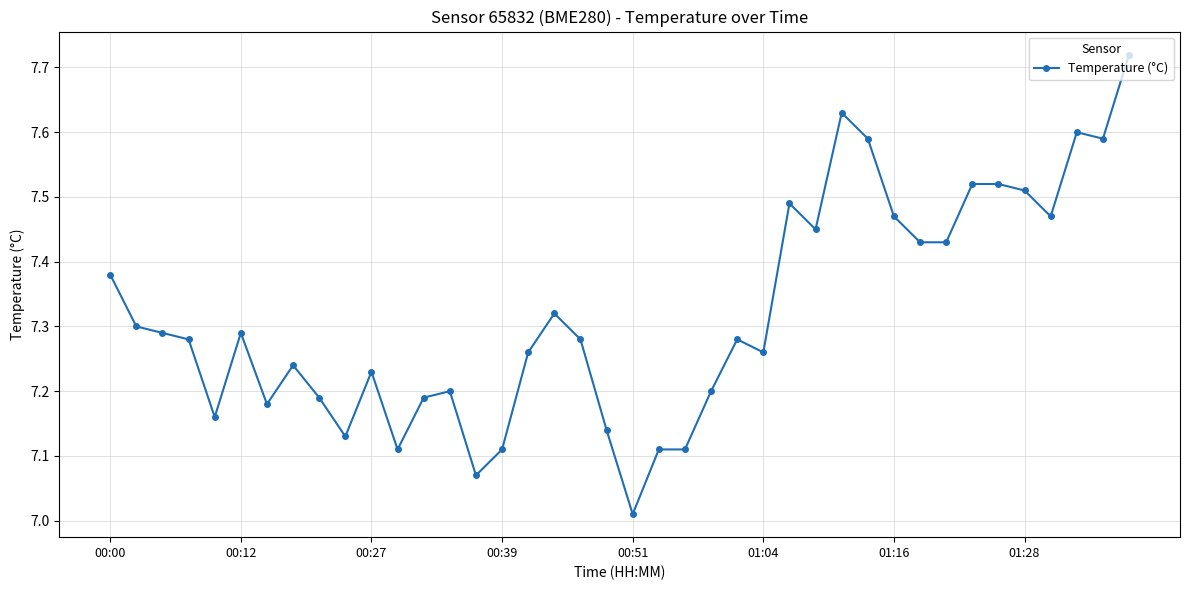

True or false: the data has more than 1 interior local peaks.

True